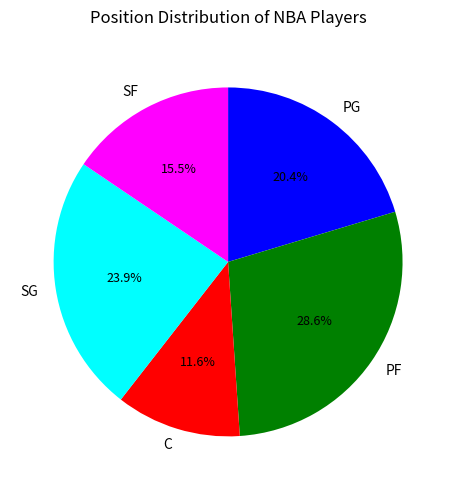

To the nearest percent, what portion does SG represent?

24%